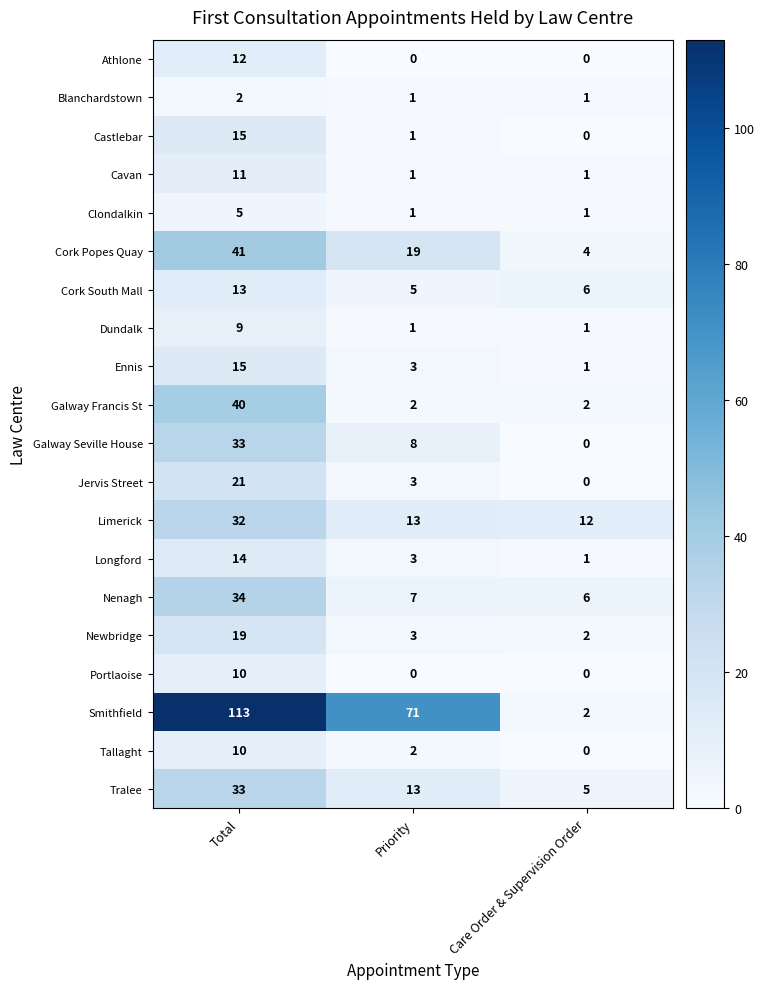

What is the average value of the Smithfield series?

62